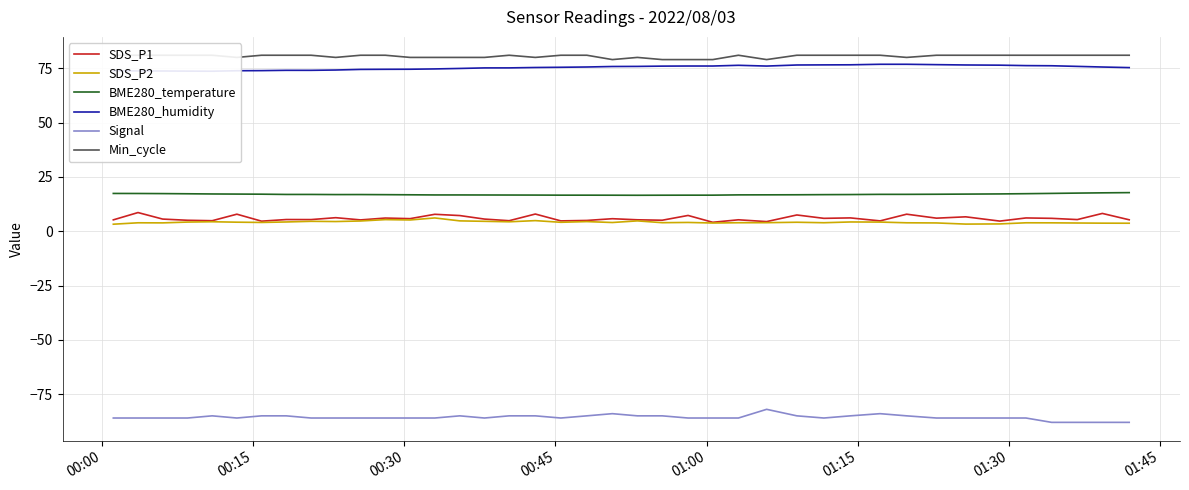

True or false: Signal and SDS_P1 cross at least once.

False